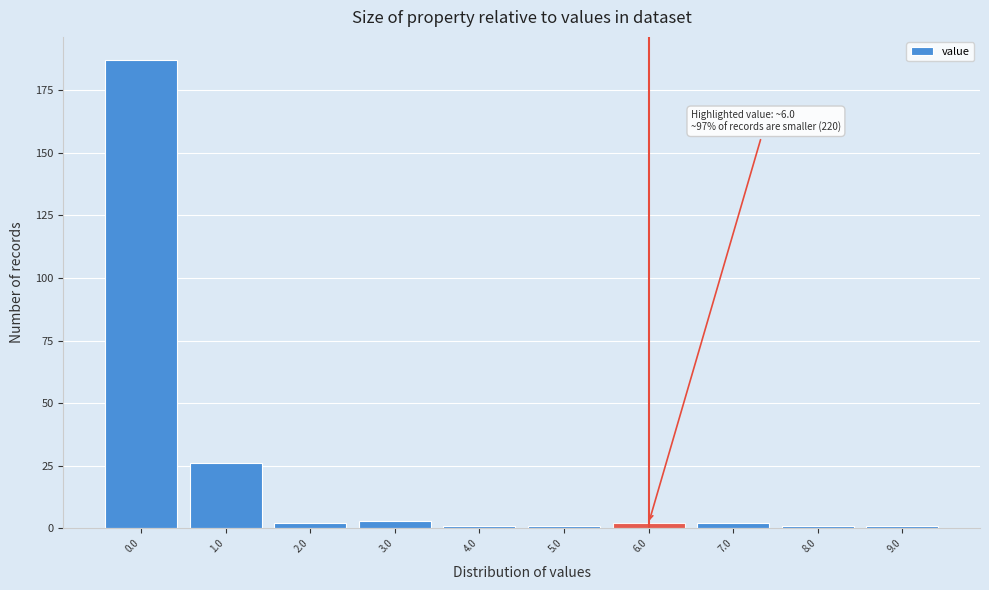

Reading left to right, extract all data points from this chart.

187	26	2	3	1	1	2	2	1	1